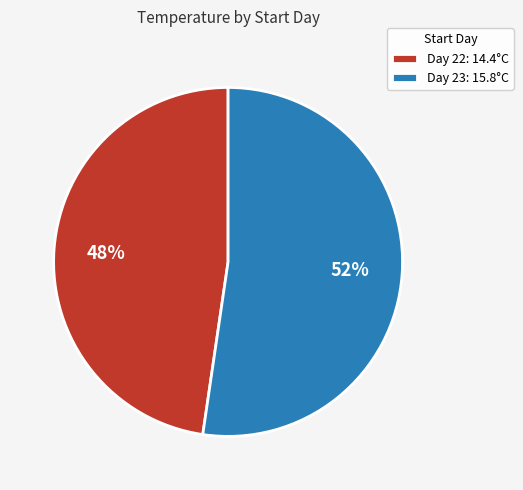

What is the ratio of the value at Day 22: 14.4°C to the value at Day 23: 15.8°C?

0.9